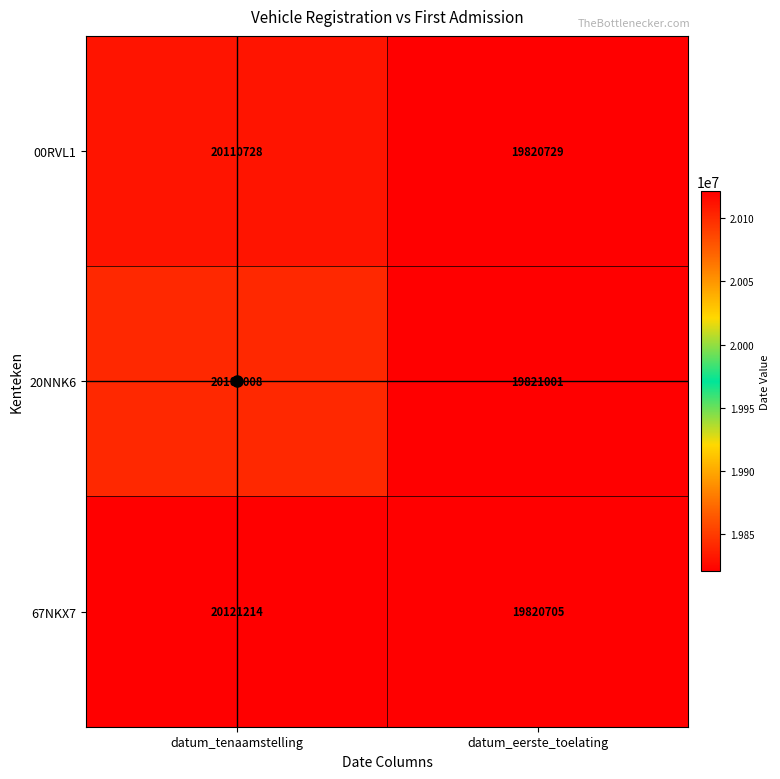

The value of 20NNK6 at datum_tenaamstelling is 20101008. True or false?

True